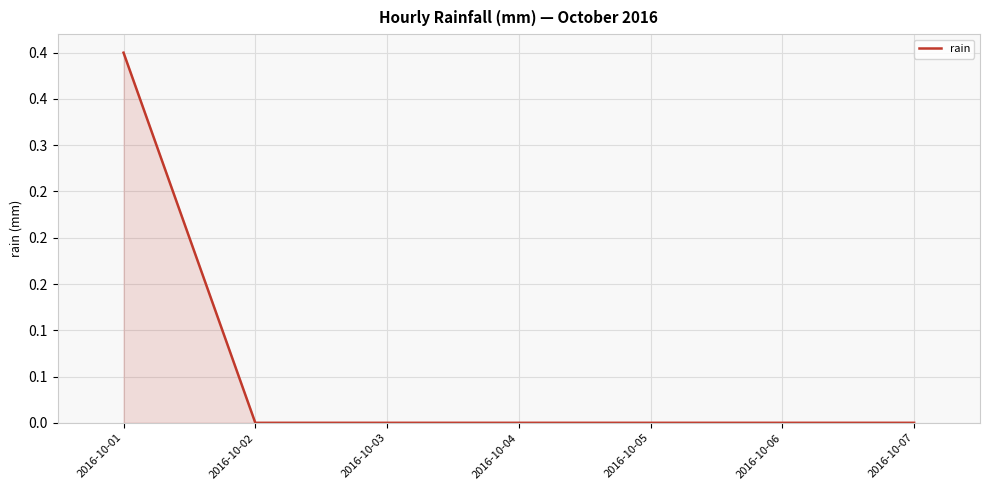

List the labels in order of value, largest first.

2016-10-01, 2016-10-02, 2016-10-03, 2016-10-04, 2016-10-05, 2016-10-06, 2016-10-07